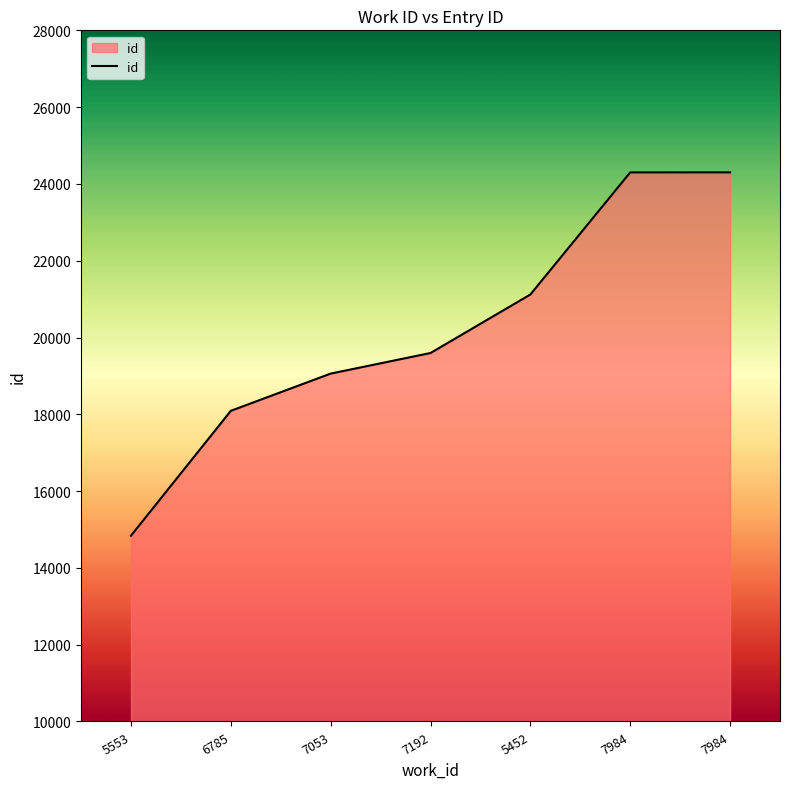

How many series are shown in this chart?

1